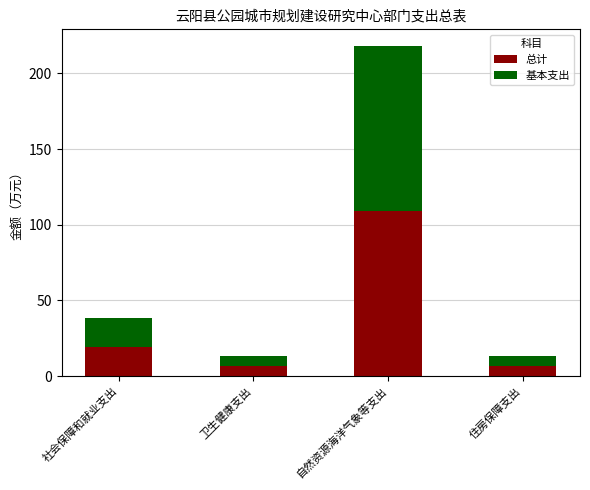

What is the maximum value for 总计?

109.1